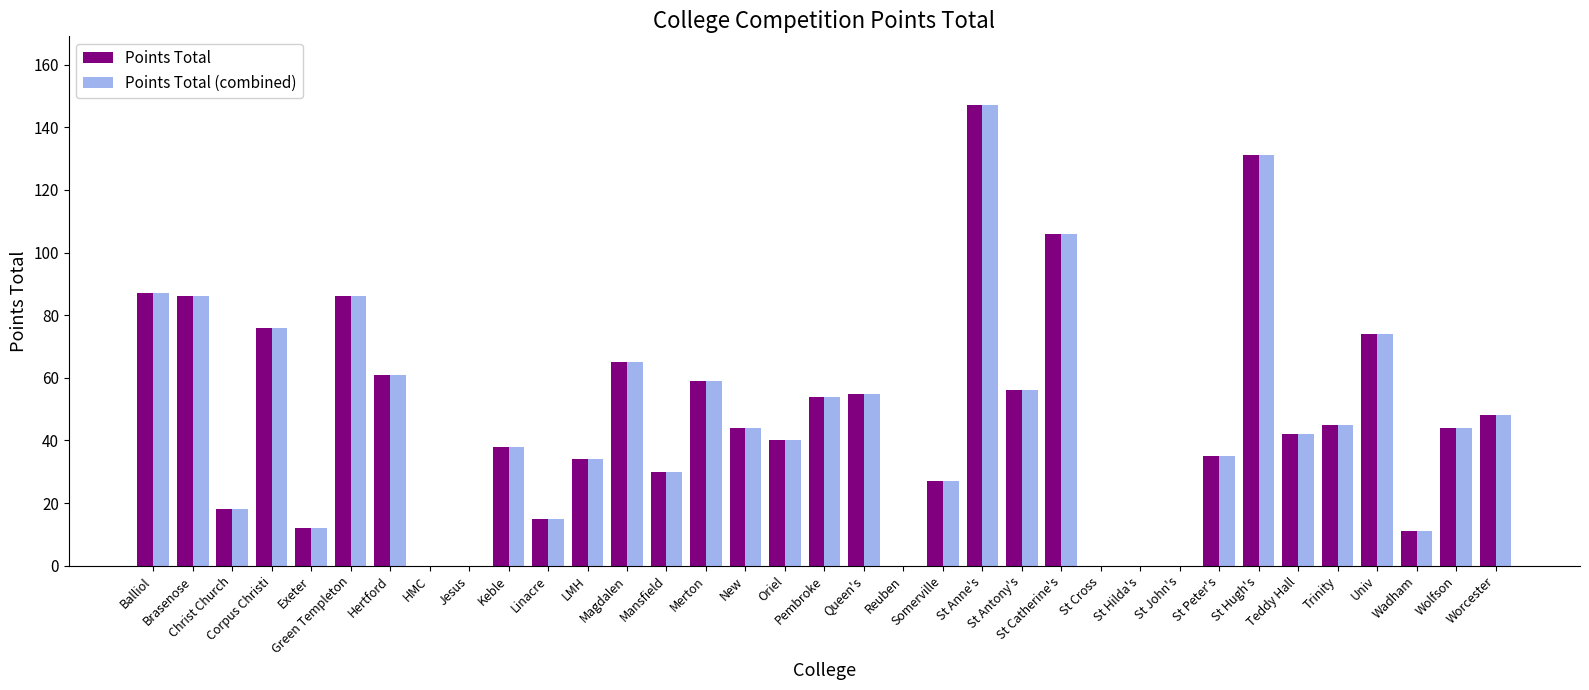

Are the bars grouped side by side (vs. stacked)?

Yes